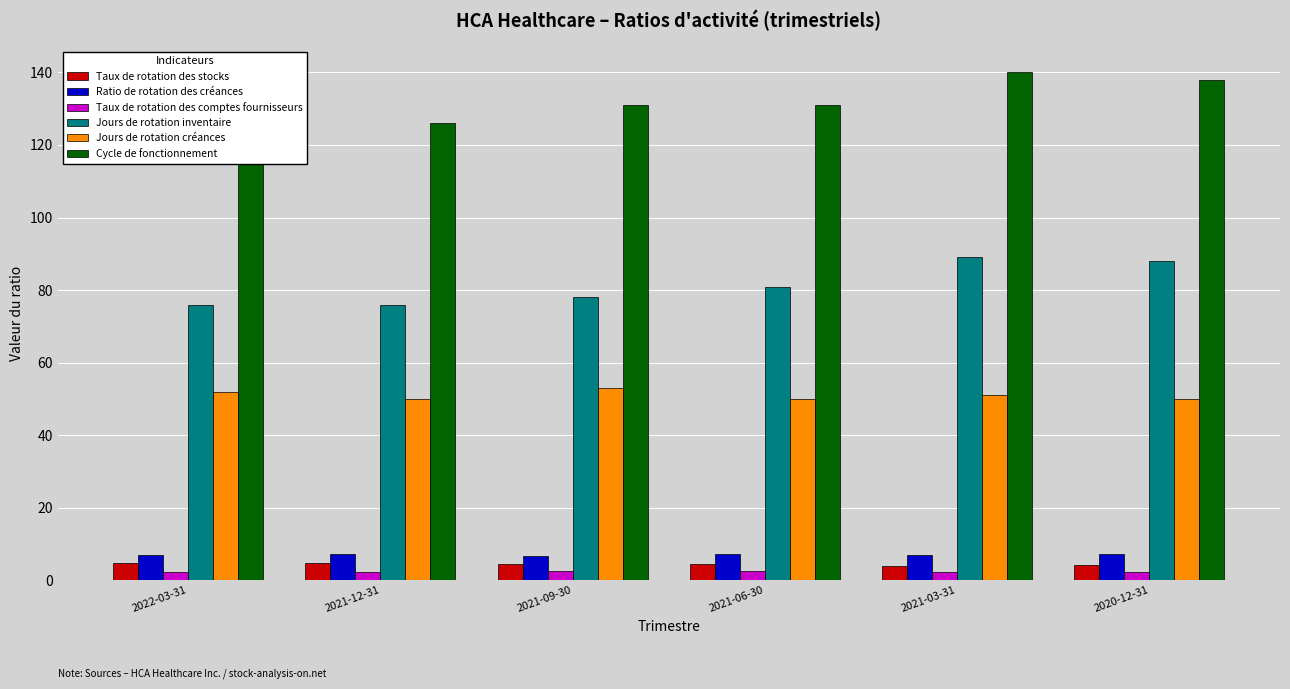

What is the total value across all series at 2021-03-31?

293.6